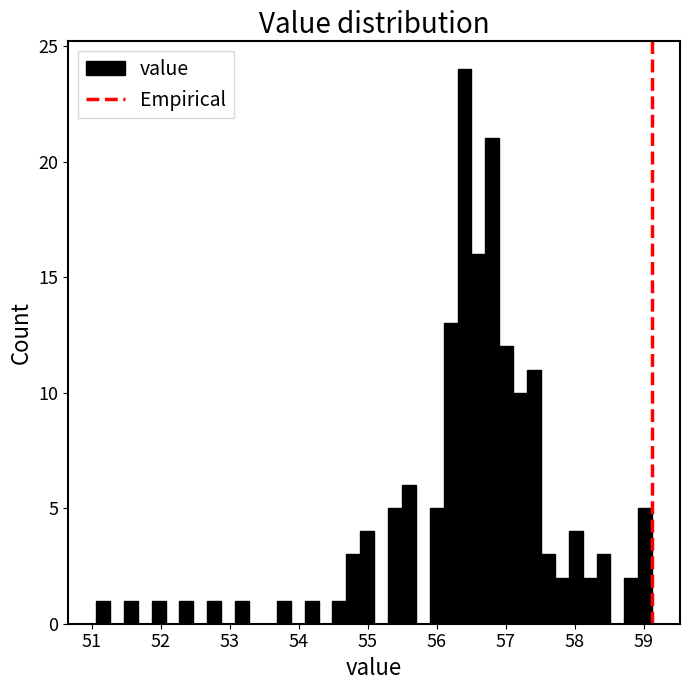

Read against the x-axis, roughly where is the centre of the tallest bar?

56.4